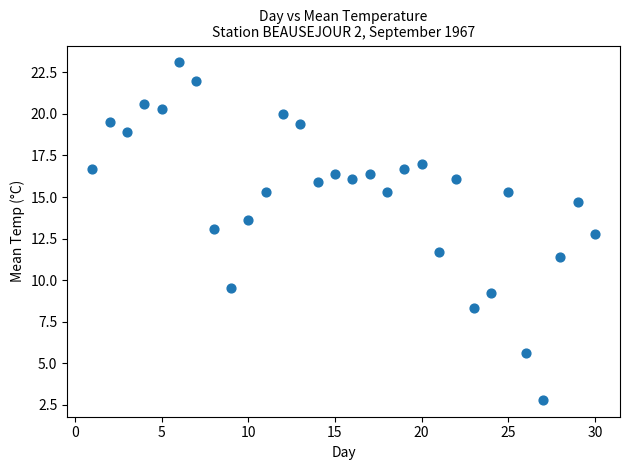

What Y value in the scatter plot is closest to 12?

11.7